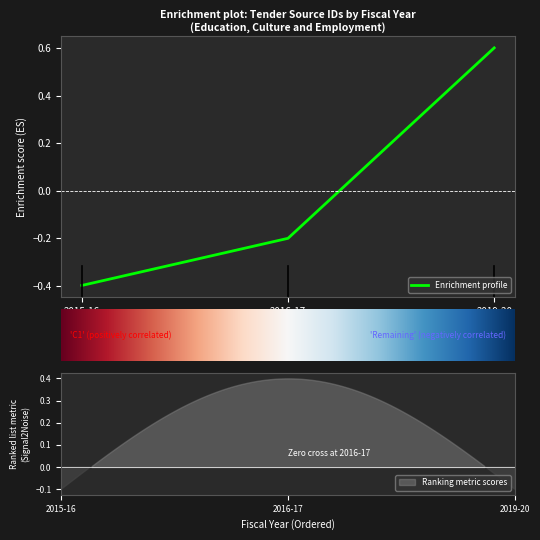

What is the approximate value at 2015-16?

-0.4